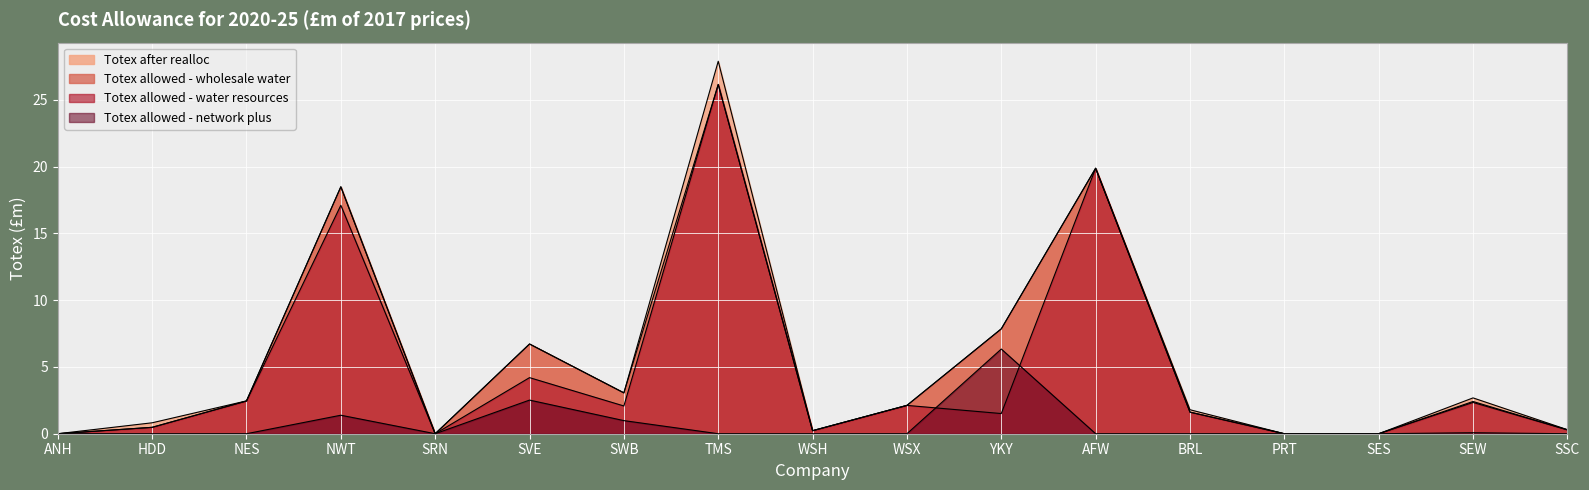

Between WSX and BRL, which is larger?

WSX